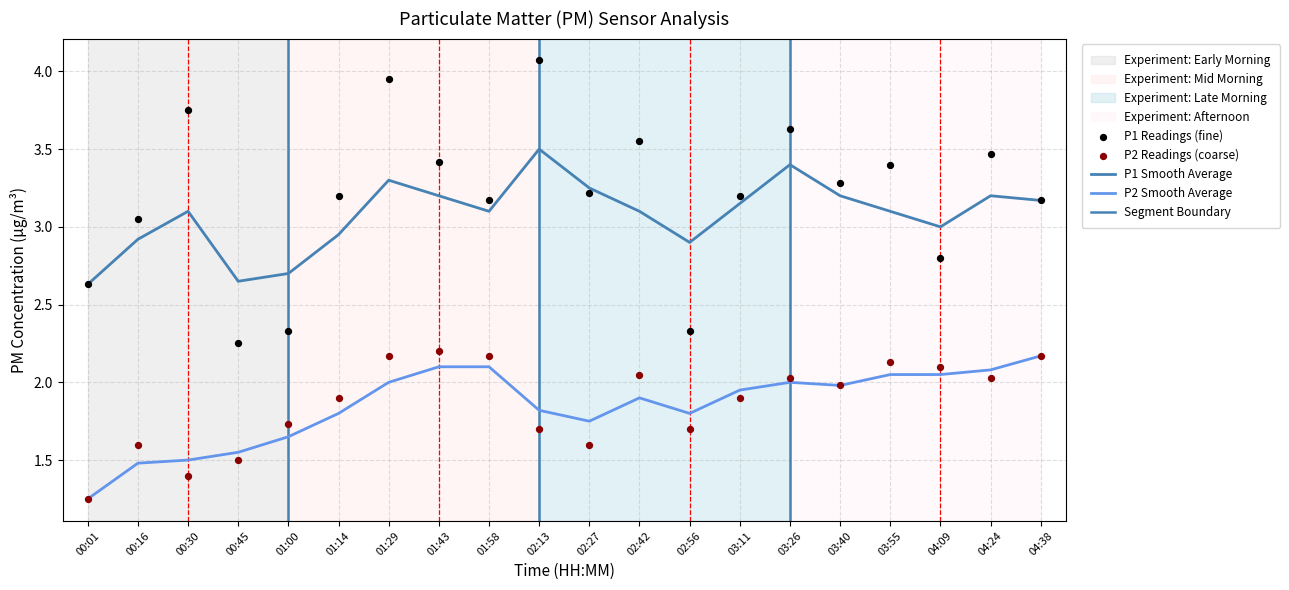

At how many categories does at least one series exceed 1?

20